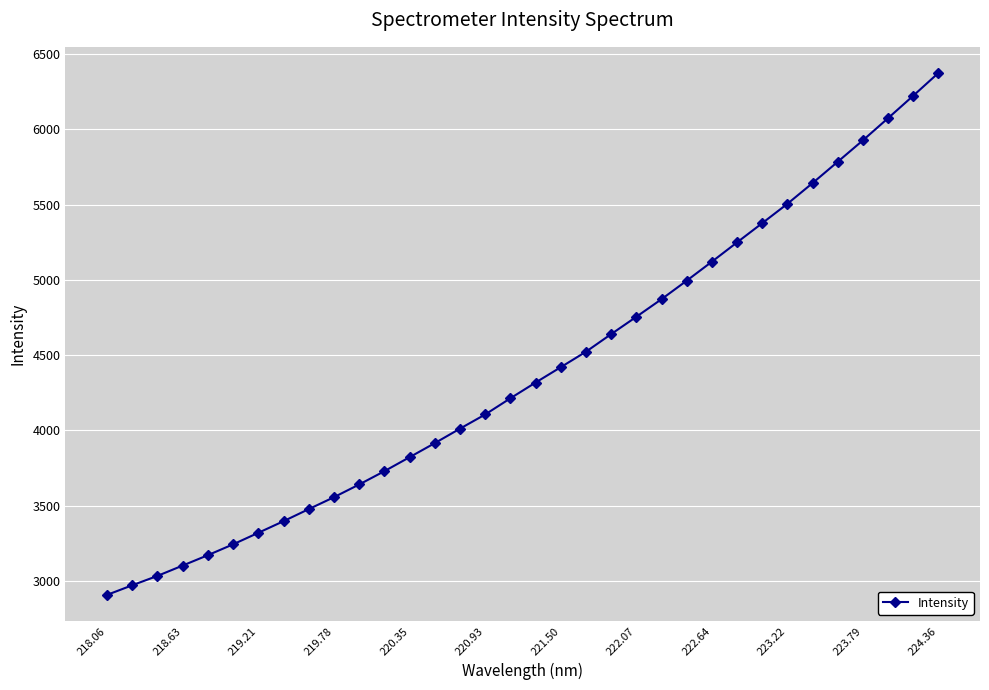

What is the greatest value displayed?

6374.7